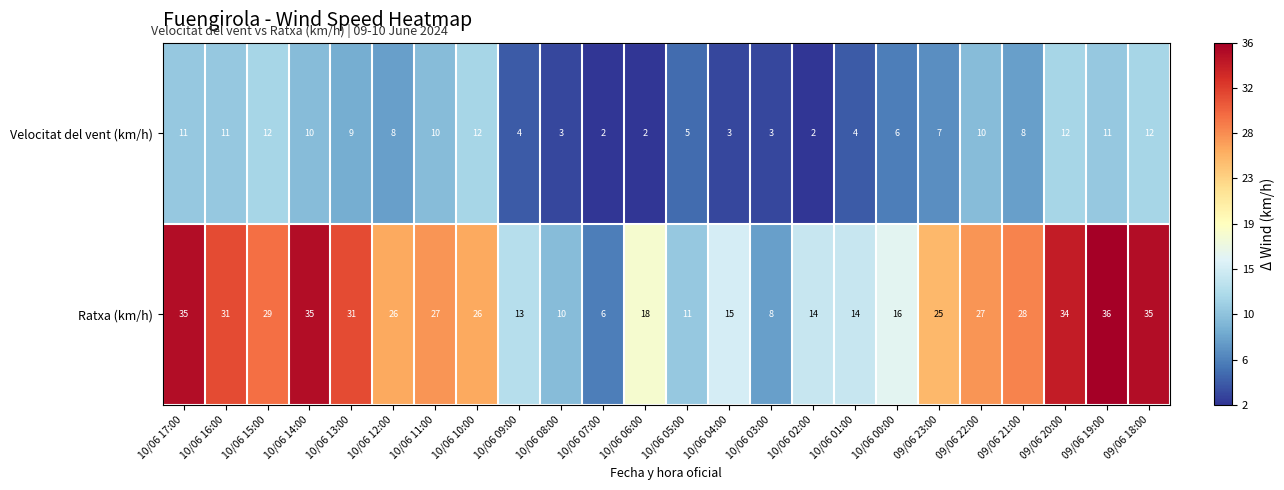

How many values in the Velocitat del vent (km/h) series are below 8?

11